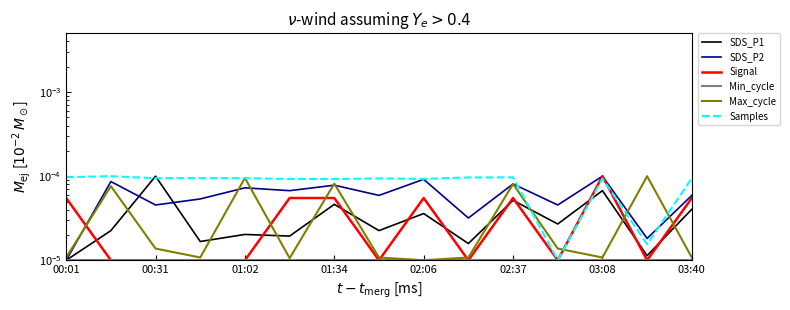

List the series in order of their peak value, lowest first.

Min_cycle, SDS_P1, SDS_P2, Signal, Max_cycle, Samples